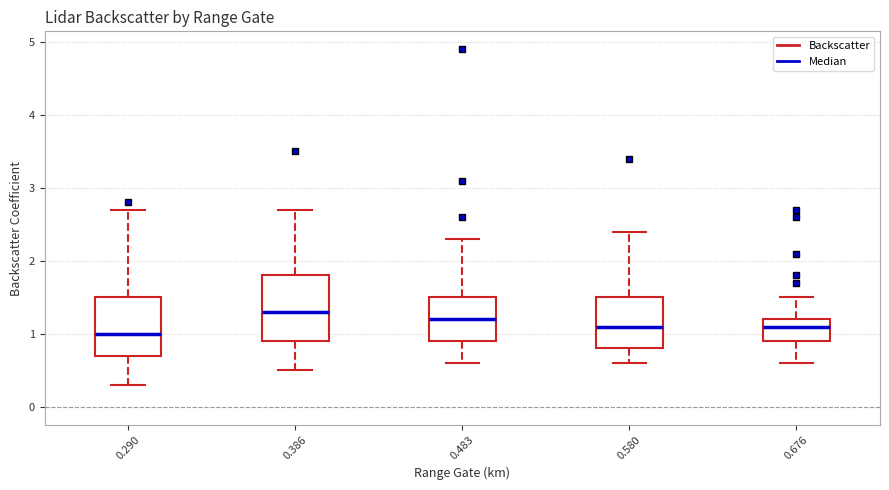

Which box's median line is the lowest?

0.290